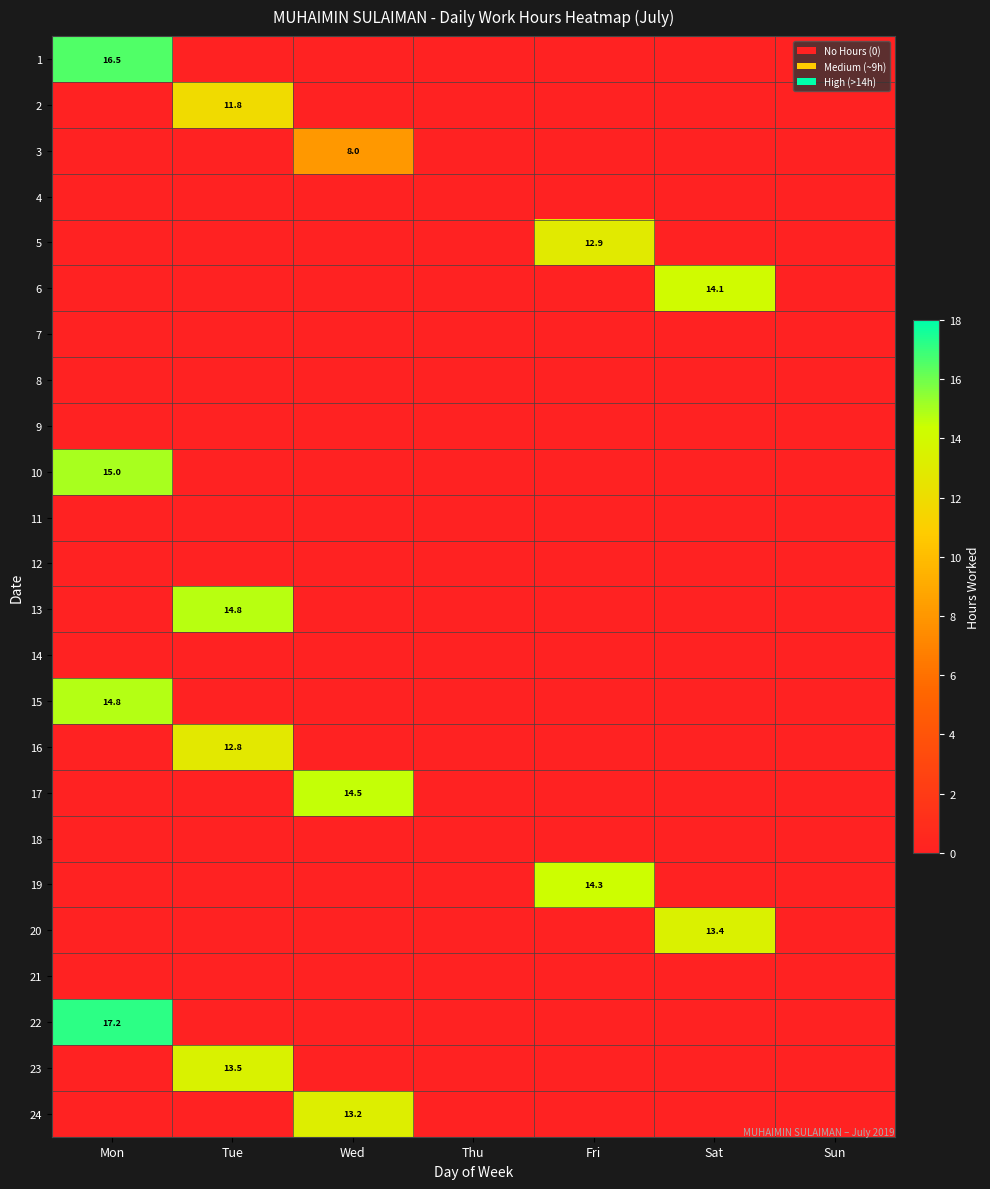

At which category is the sum across all series the highest?

Mon